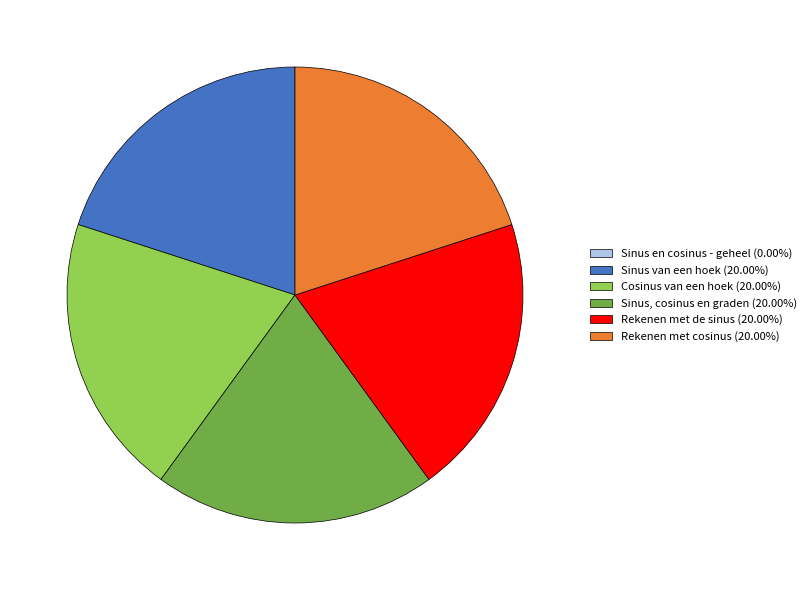

Do Rekenen met de sinus and Sinus van een hoek together represent more than half of the pie?

No